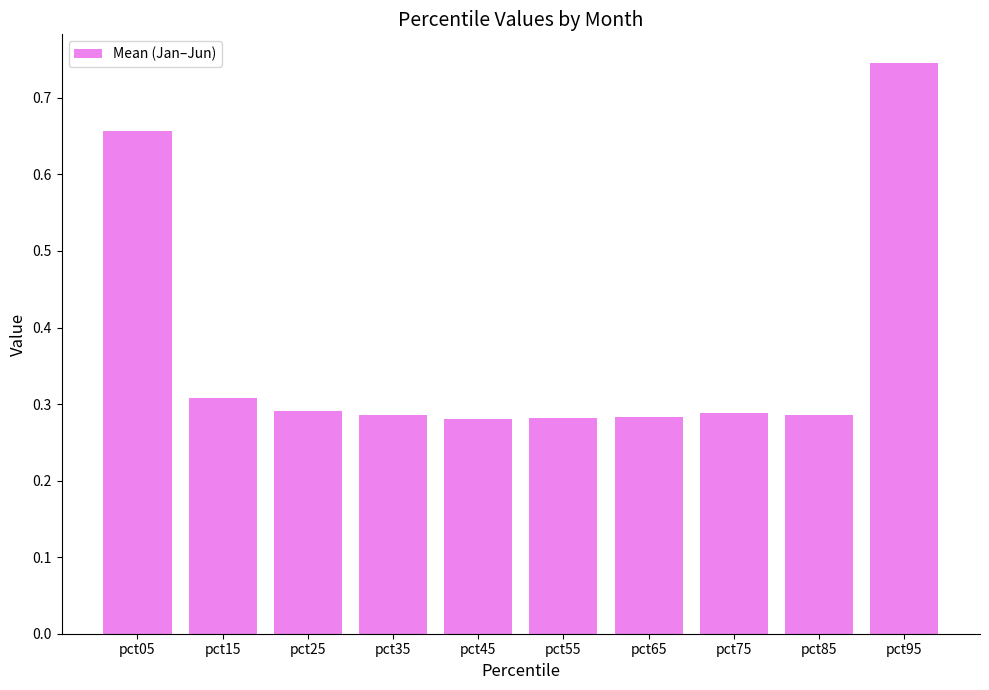

The chart shows a value of 0.3 at pct05. True or false?

False